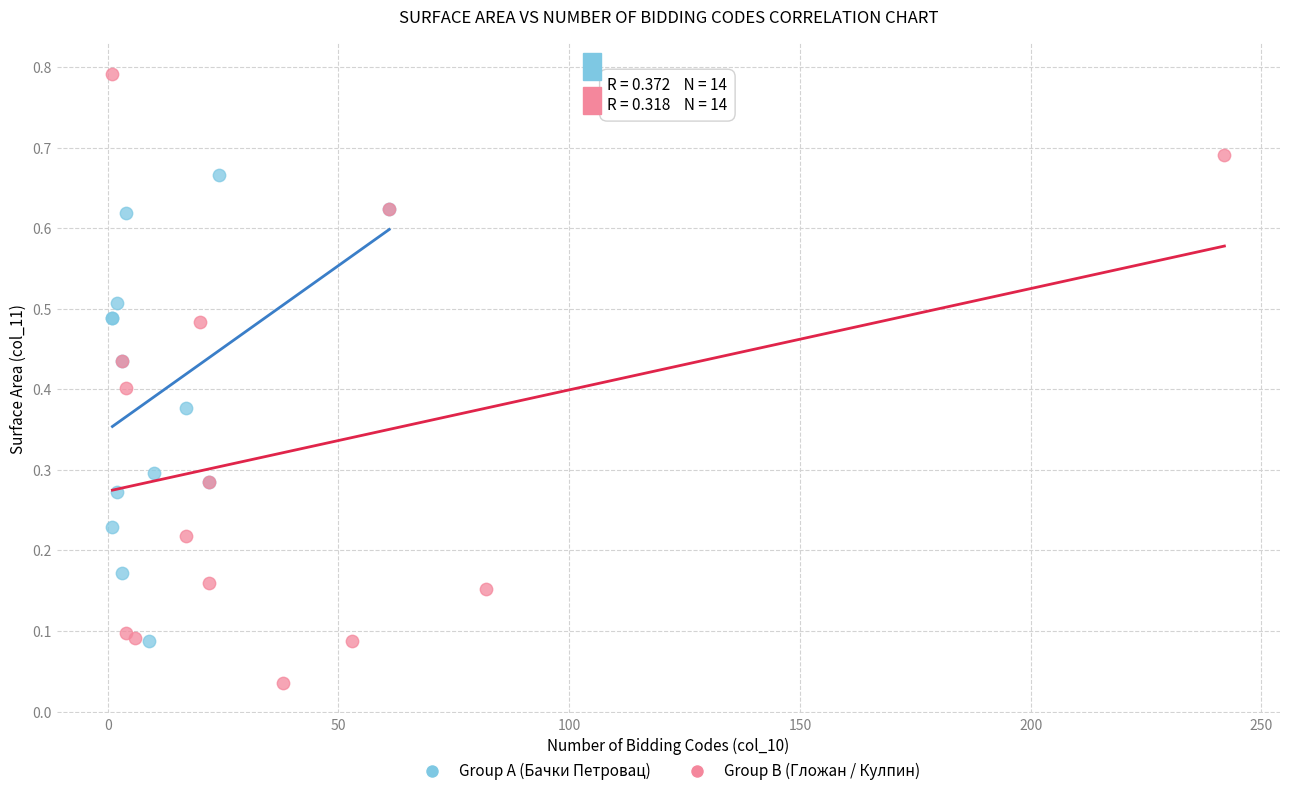

Which series contains the highest Y value?

Group B (Гложан / Кулпин)